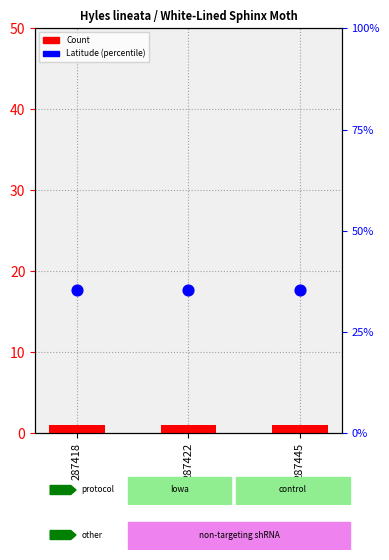

What are all the series names shown in the legend?

Count, Latitude (percentile)